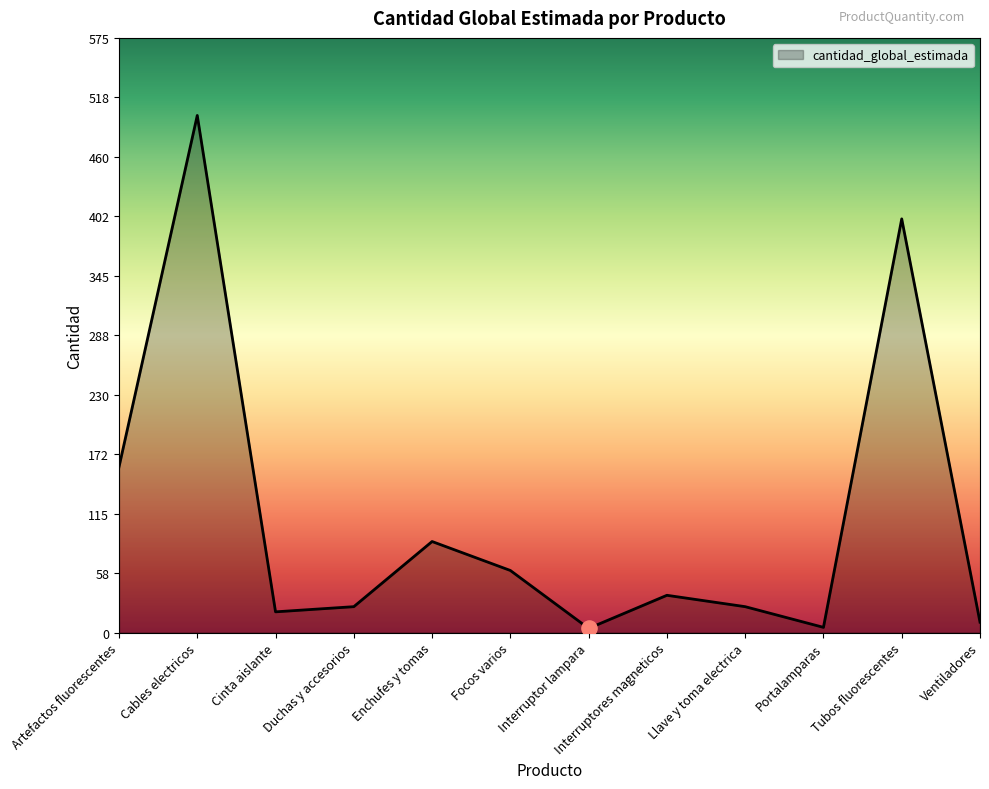

Approximately how many times larger is the value at Artefactos fluorescentes compared to Tubos fluorescentes?

0.4